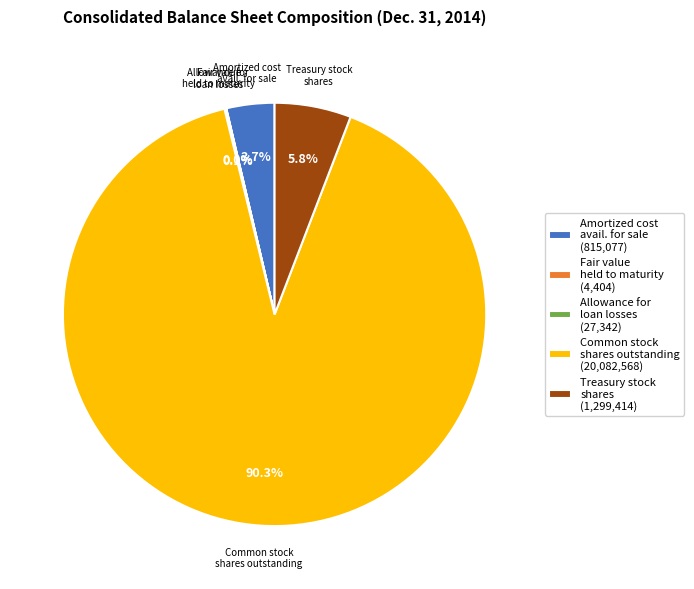

Is there a majority slice in this chart?

Yes